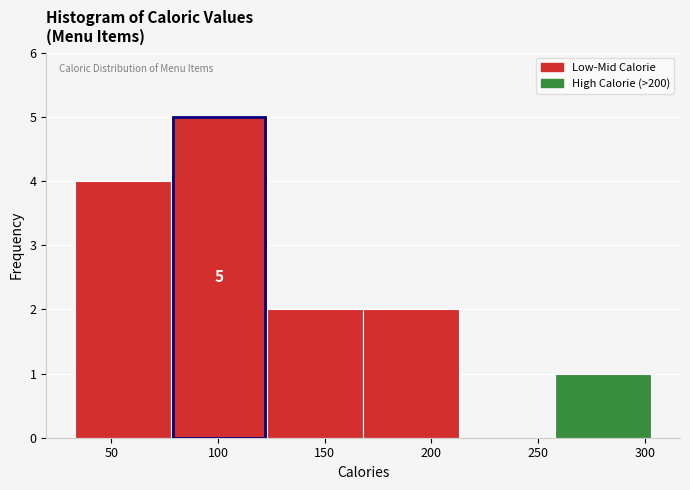

Over which range of the x-axis is the bar tallest?

80 to 125